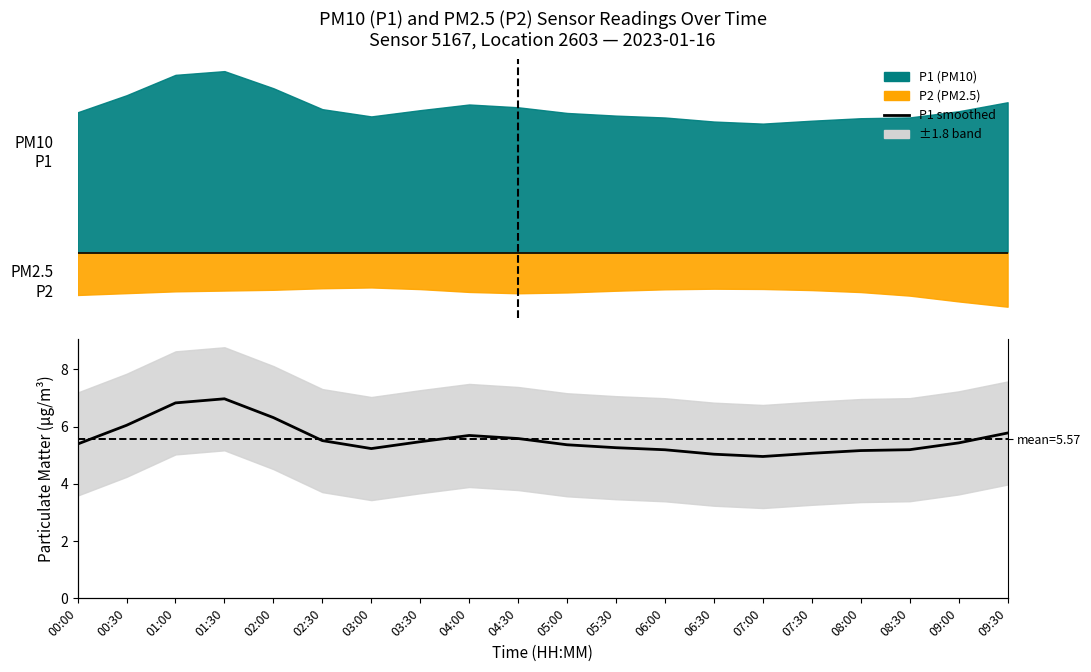

What is the sum of the values at 00:00 and 03:30?

10.9